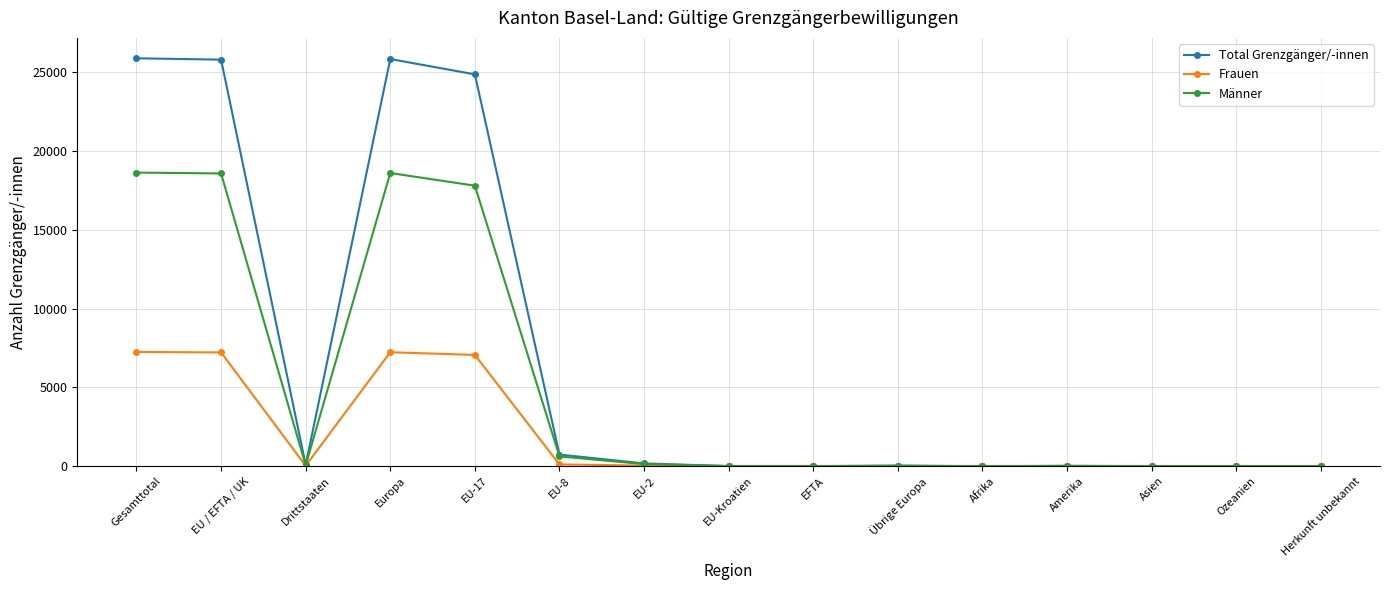

Is this an area chart (filled region under the line)?

No